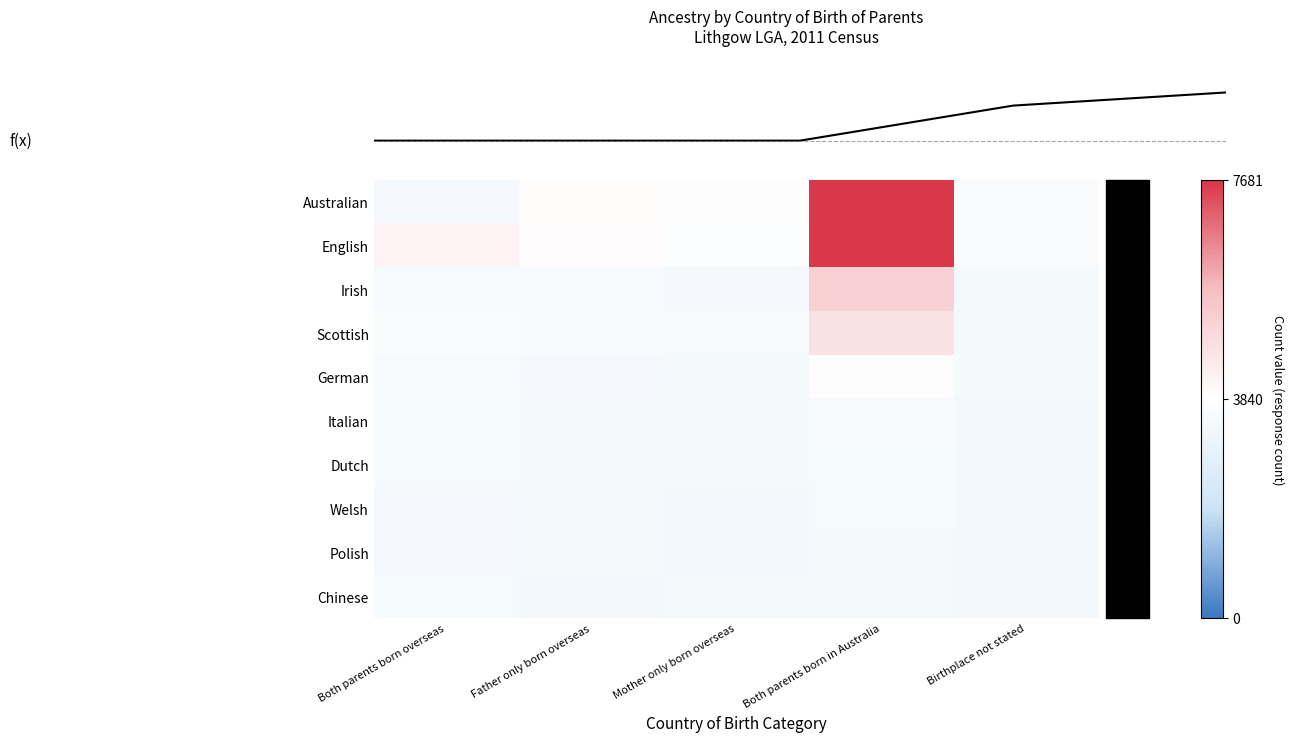

List the series in order of their peak value, lowest first.

Polish, Chinese, Welsh, Dutch, Italian, German, Scottish, Irish, Australian, English